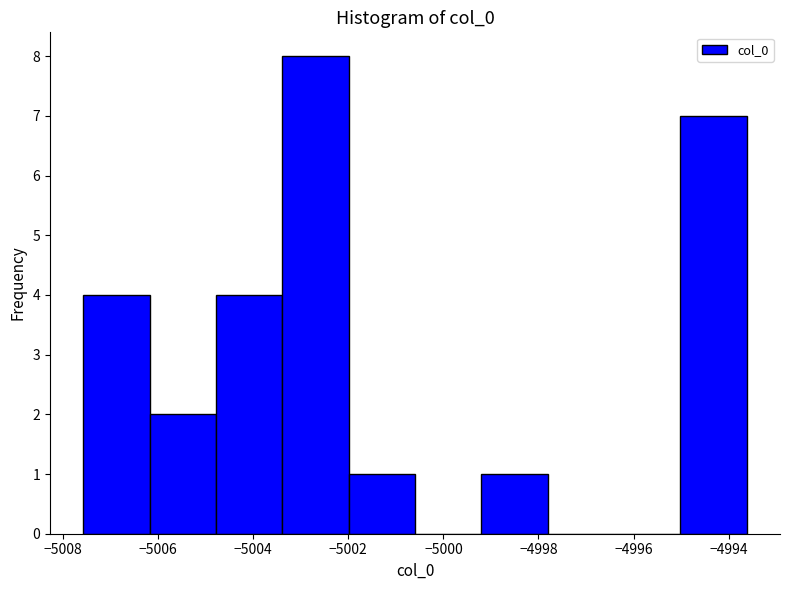

Reading left to right, list every bar in this chart as the range it spans on the x-axis followed by its height. Neither the bar edges nor the heights are printed on the chart, so give them approximately, as read against the axes.

-5007.6 to -5006.2: 4
-5006.2 to -5004.8: 2
-5004.8 to -5003.4: 4
-5003.4 to -5002.0: 8
-5002.0 to -5000.6: 1
-5000.6 to -4999.2: 0
-4999.2 to -4997.8: 1
-4997.8 to -4996.4: 0
-4996.4 to -4995.0: 0
-4995.0 to -4993.6: 7